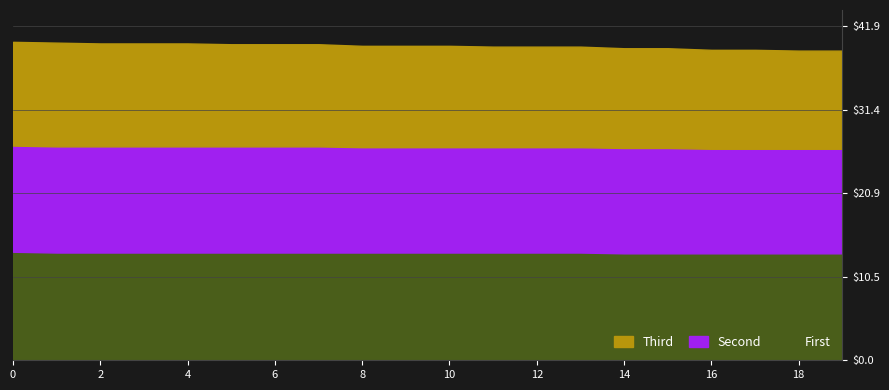

At 14, list the series in order from largest to smallest.

First, Second, Third